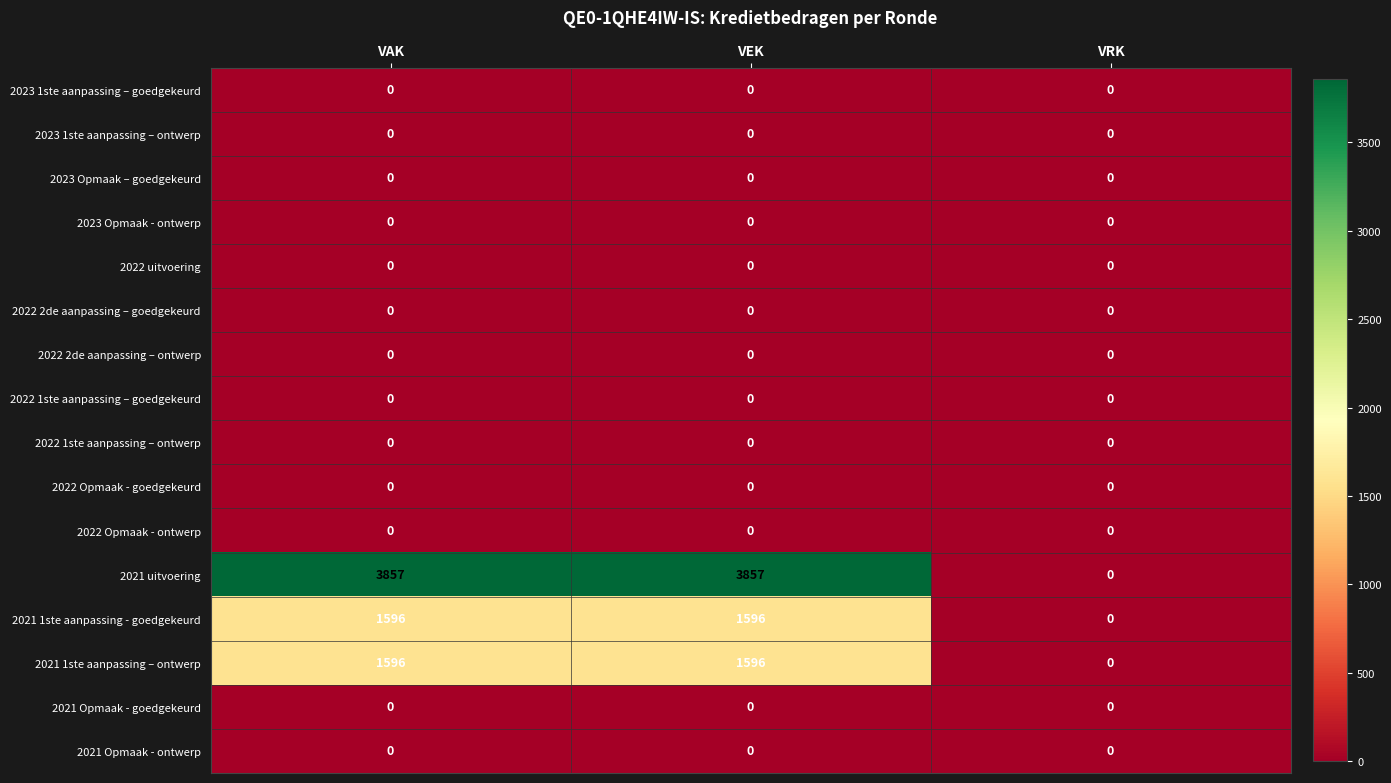

Which series has the largest range (max minus min)?

2021 uitvoering